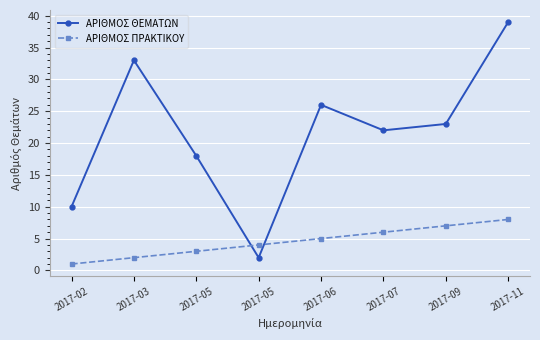

What is the sum of the ΑΡΙΘΜΟΣ ΠΡΑΚΤΙΚΟΥ values at 2017-02 and 2017-05?

4